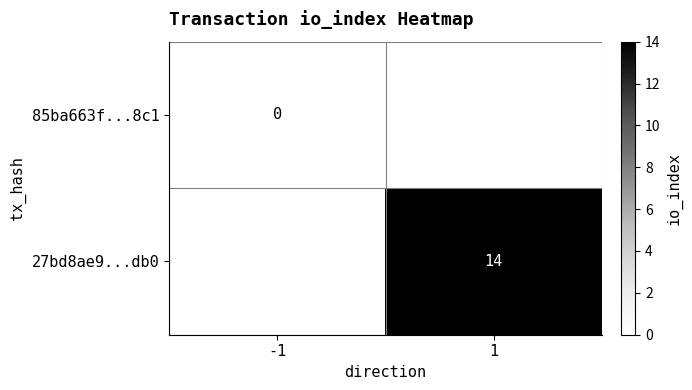

How many series are shown in this chart?

2